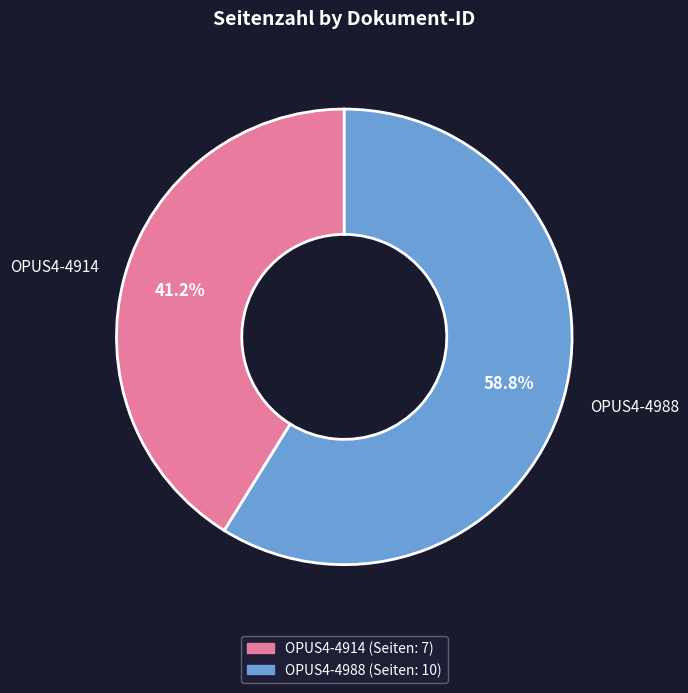

To the nearest percent, what percentage of the pie is OPUS4-4988?

59%